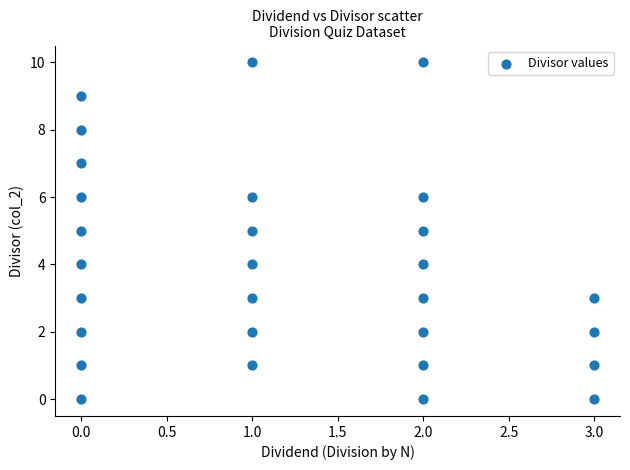

What is the range of Y values (max minus min)?

10